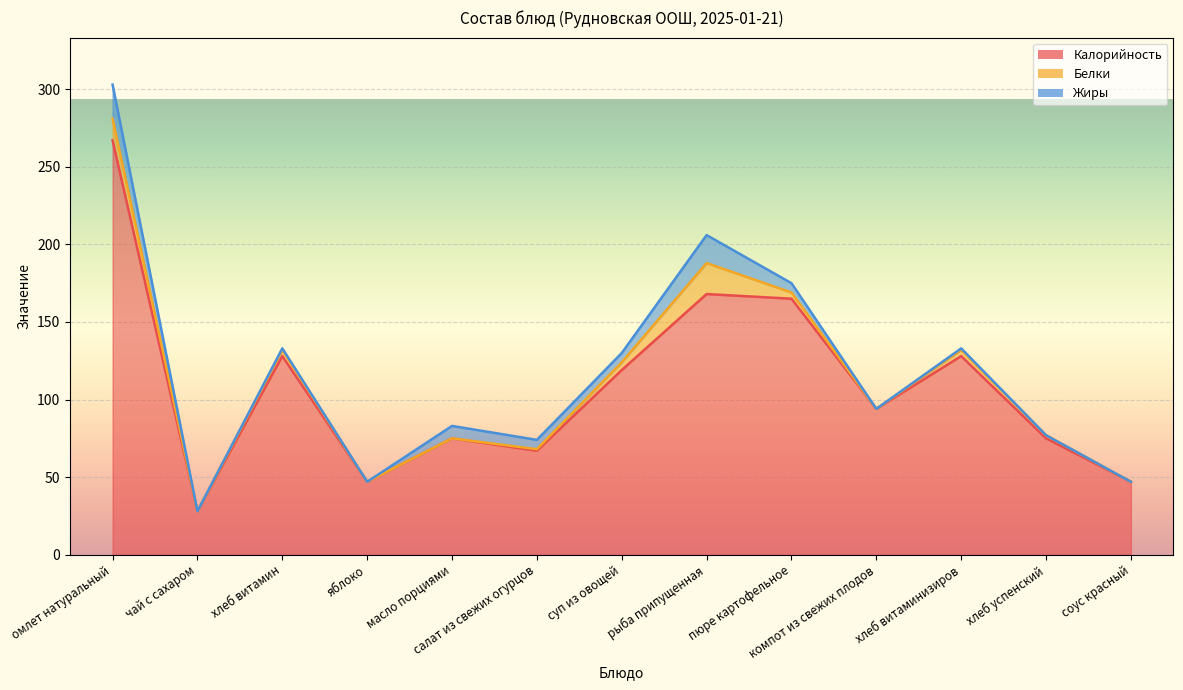

True or false: Жиры has a value of 1 at хлеб витаминизиров.

True